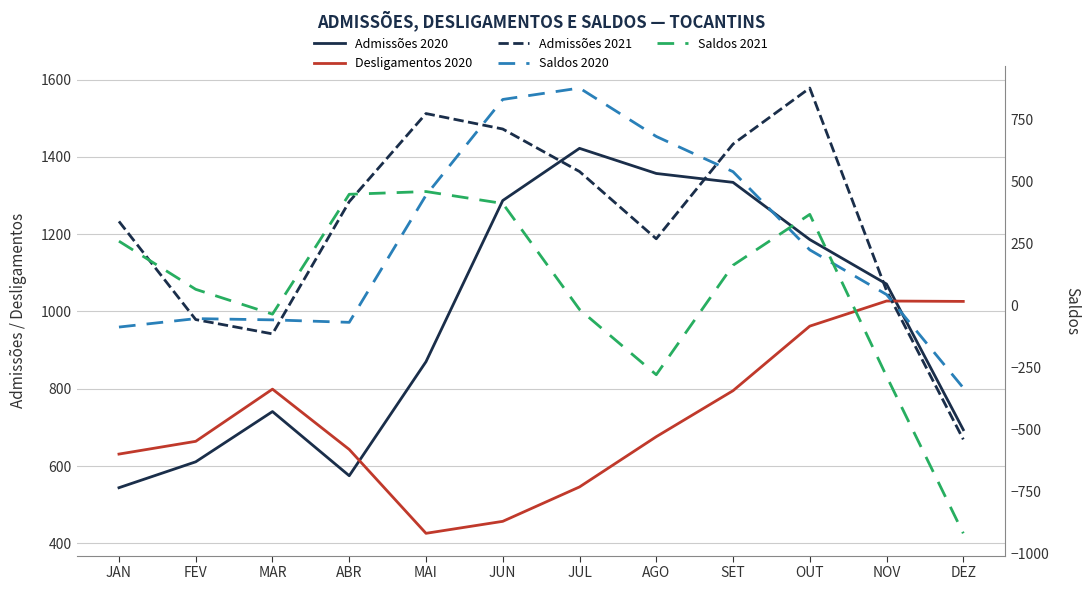

How many data points in Saldos 2020 are less than 224?

6